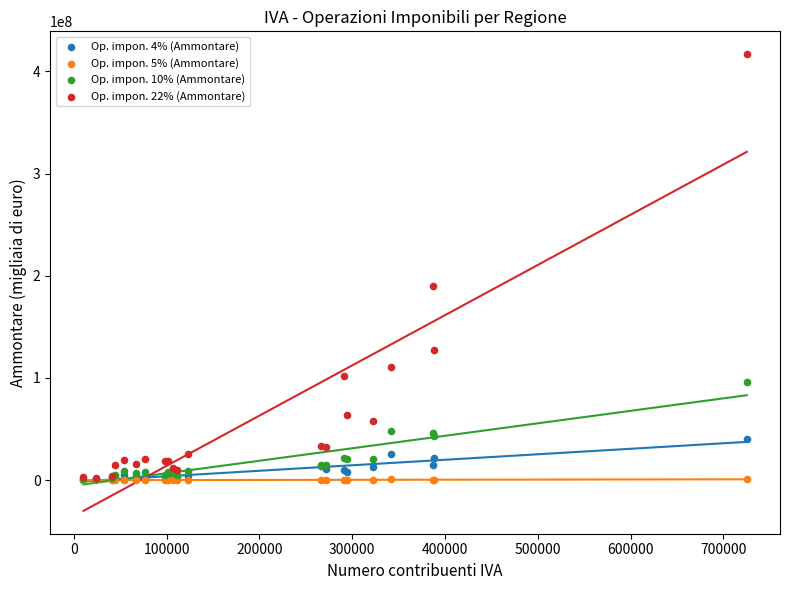

What are all the series names shown in the legend?

Op. impon. 4% (Ammontare), Op. impon. 5% (Ammontare), Op. impon. 10% (Ammontare), Op. impon. 22% (Ammontare)